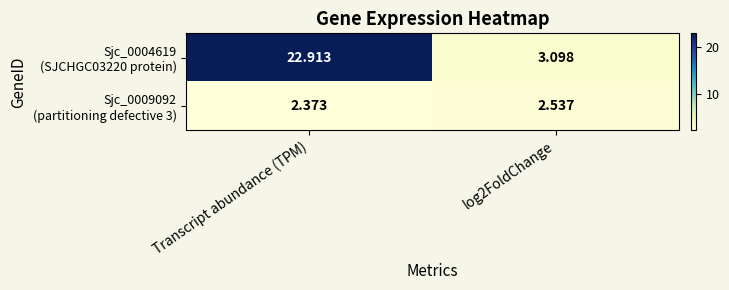

Which category has the lowest value across all series?

Transcript abundance (TPM)